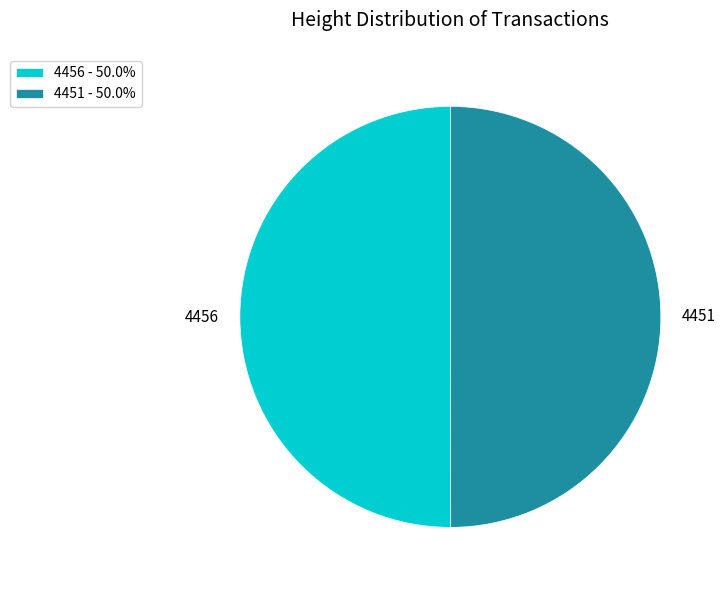

Is the sum of 4456 and 4451 greater than half?

Yes